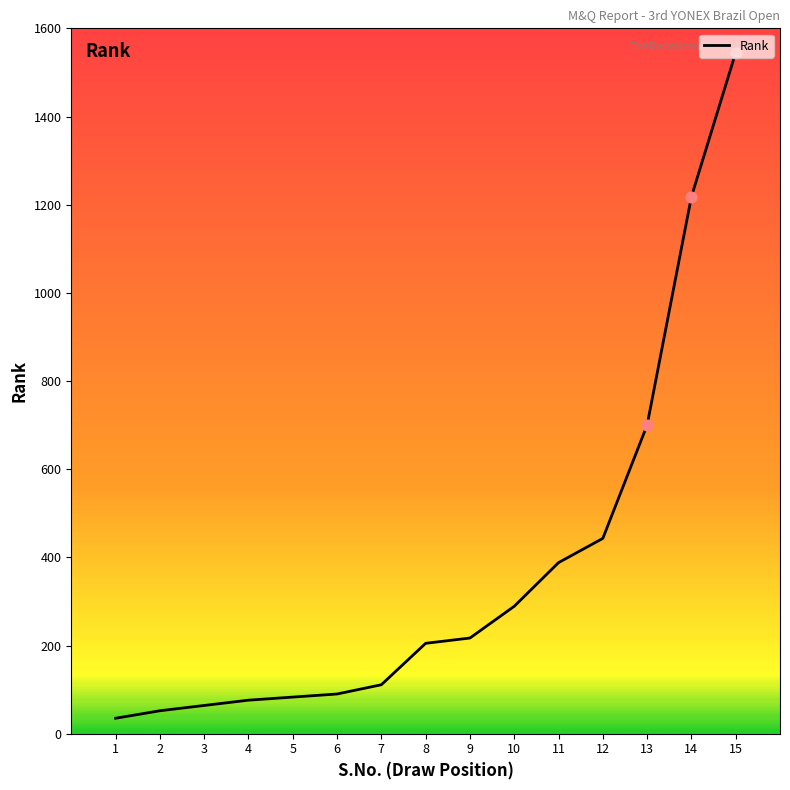

Between 14 and 3, which is larger?

14